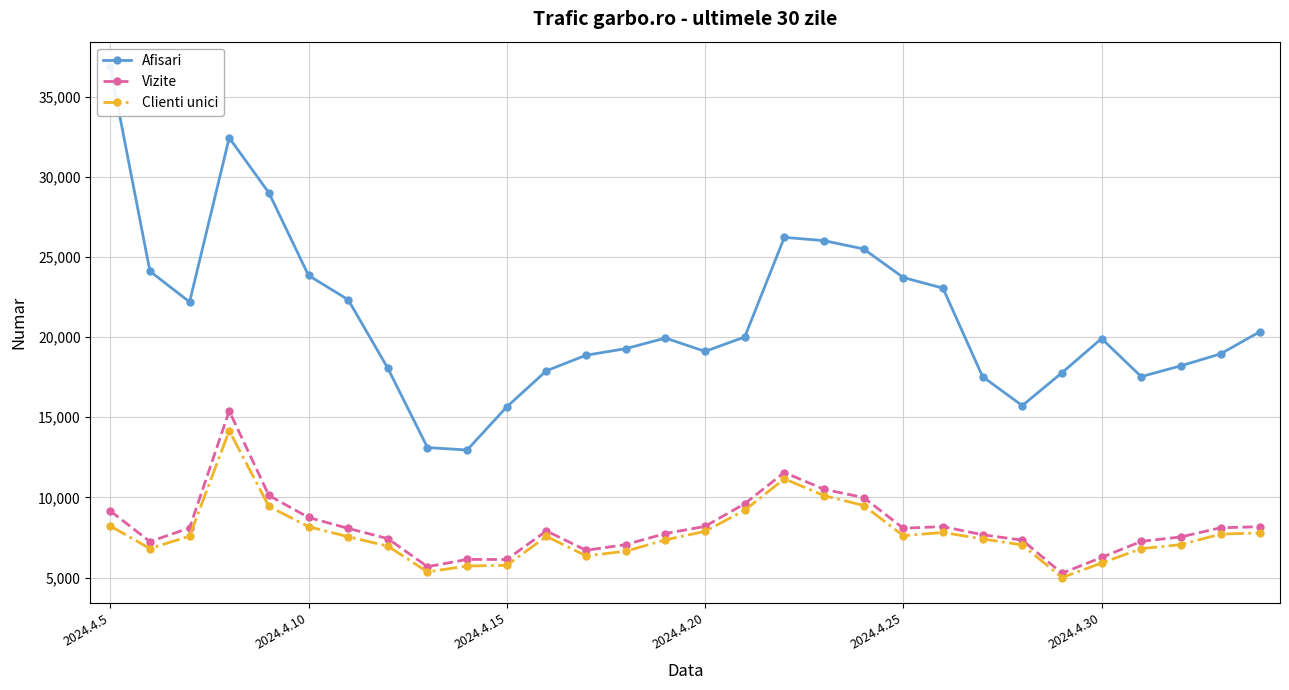

True or false: Vizite and Afisari intersect in this chart.

False